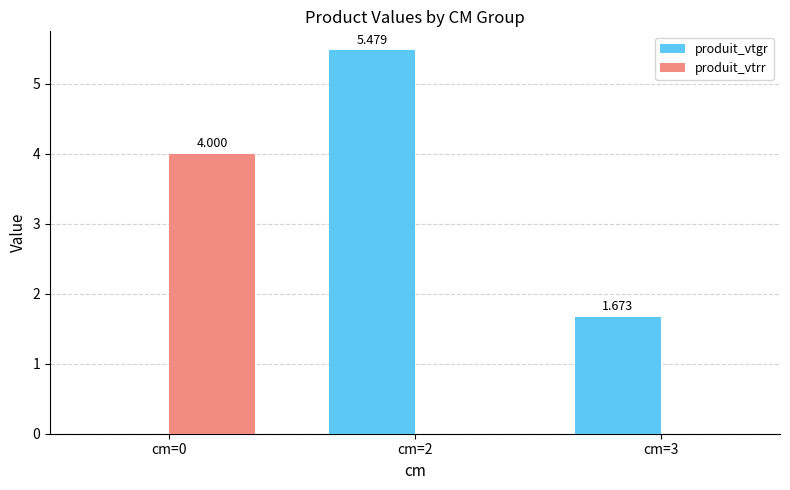

Is the value of produit_vtrr at cm=0 greater than the value of produit_vtgr at cm=0?

Yes